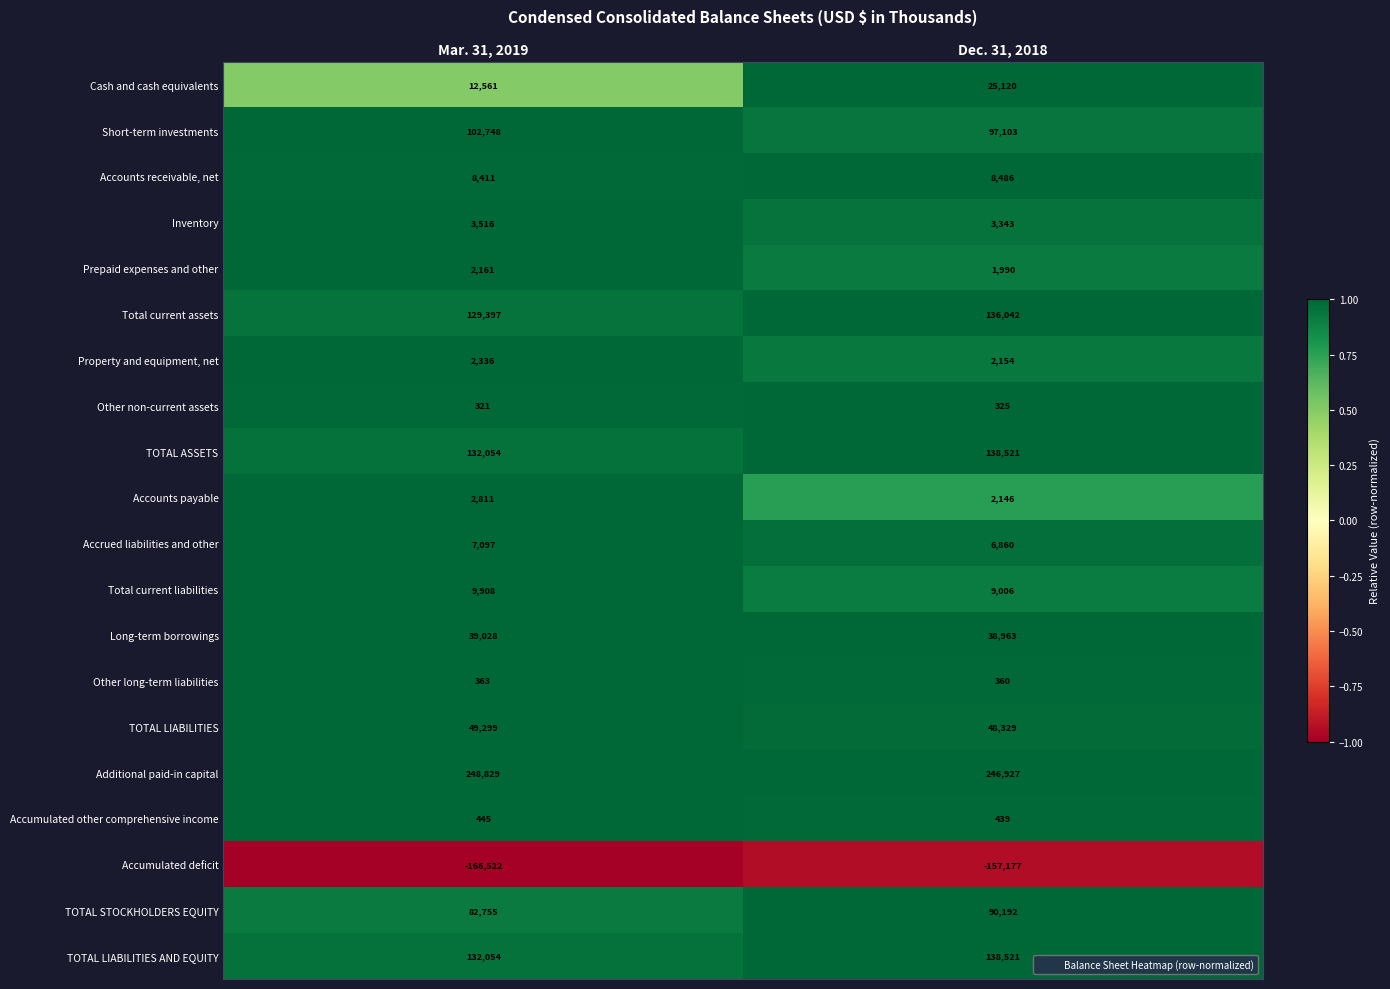

At which label is TOTAL ASSETS closest to 135287?

Mar. 31, 2019